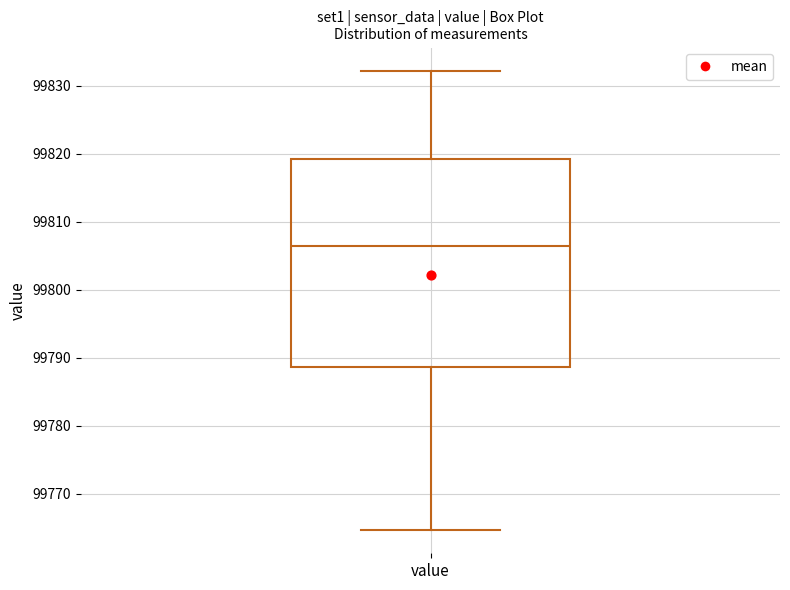

Read this box plot against the y-axis: the position of the median line, the range covered by the box, and the ends of both whiskers. The values are not printed on the chart, so give them approximately, as read against the axis.

median 99806, box 99789 to 99819, whiskers 99765 to 99832